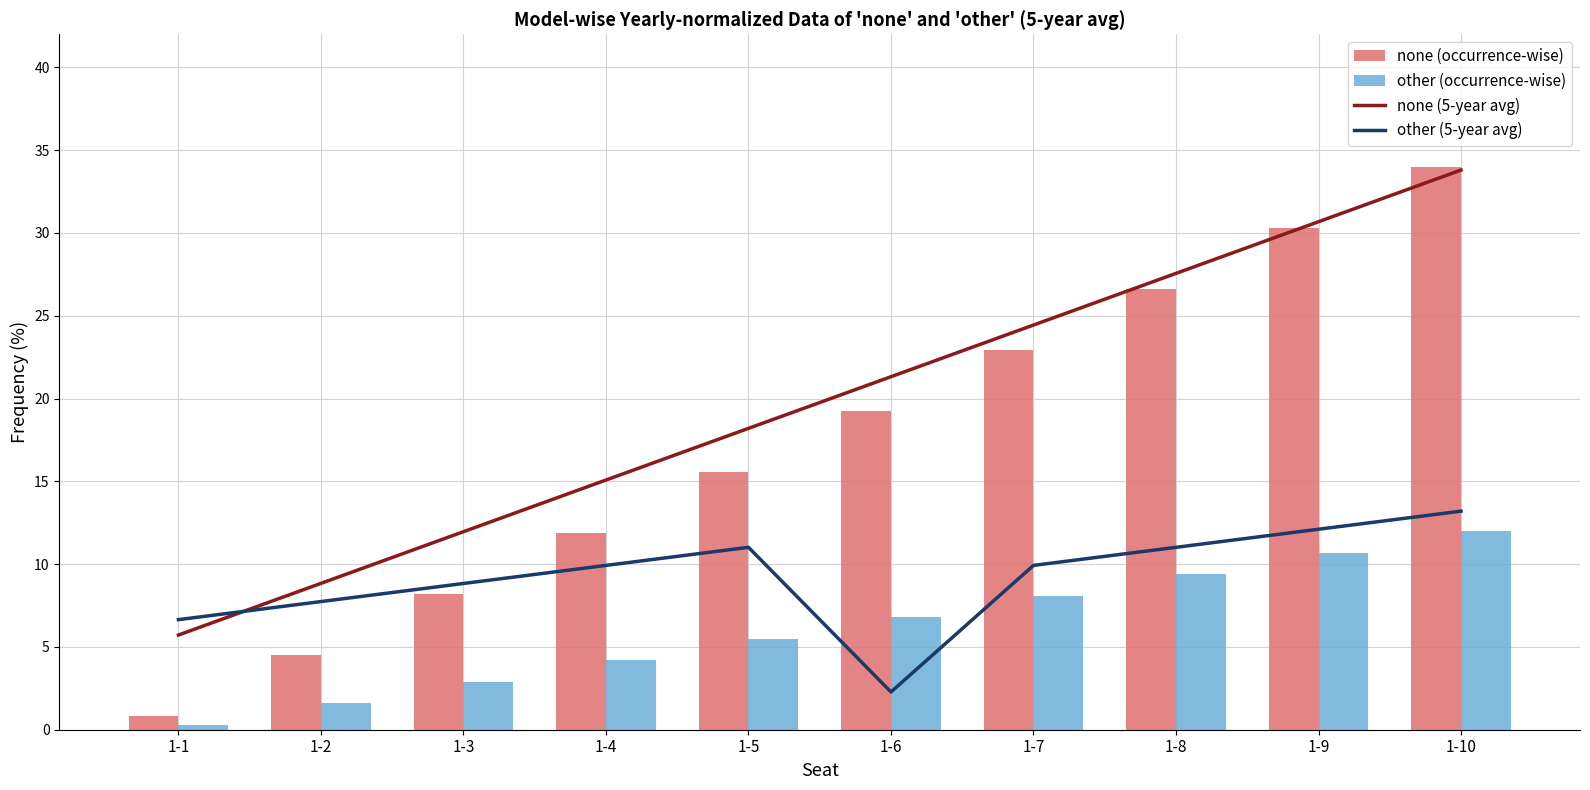

What is the difference between the highest and lowest values at 1-7?

16.3